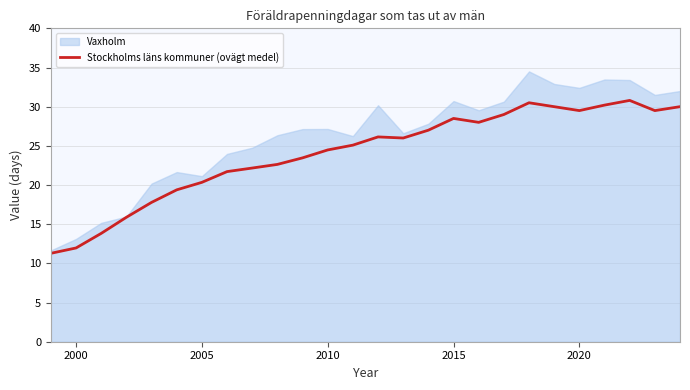

True or false: Stockholms läns kommuner (ovägt medel) has a value of 6.4 at 2015.

False